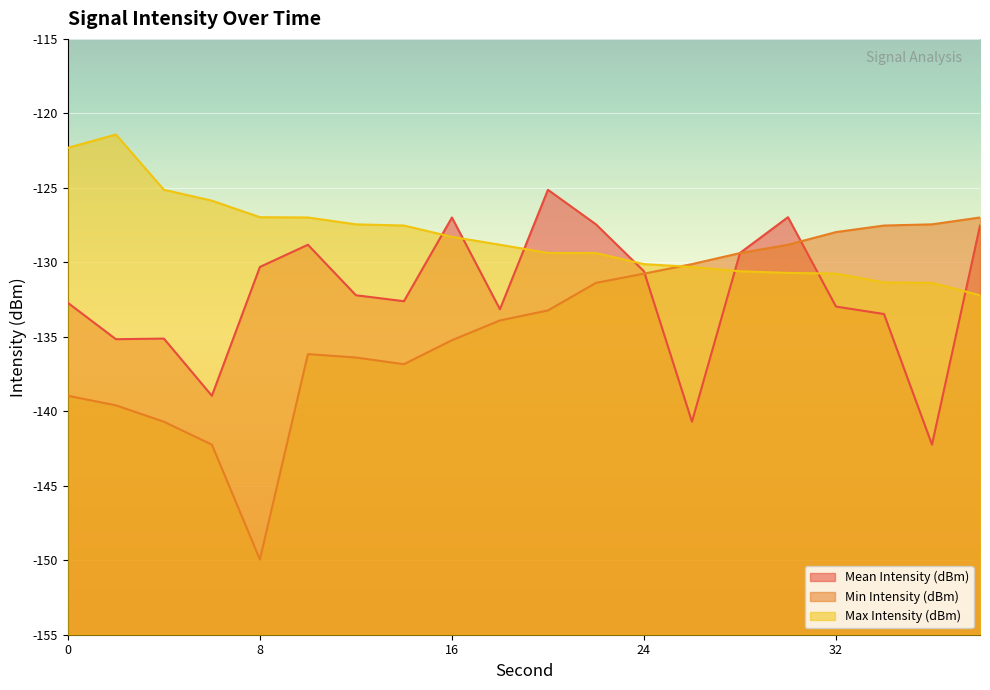

What is the maximum value shown in the chart?

-121.4